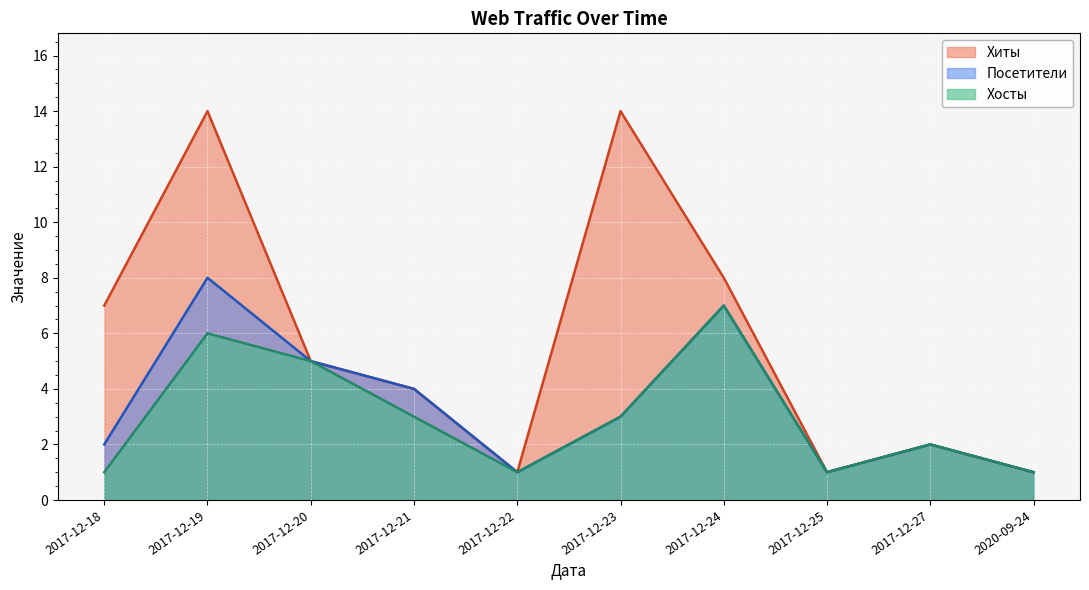

What is the minimum value shown in the chart?

1